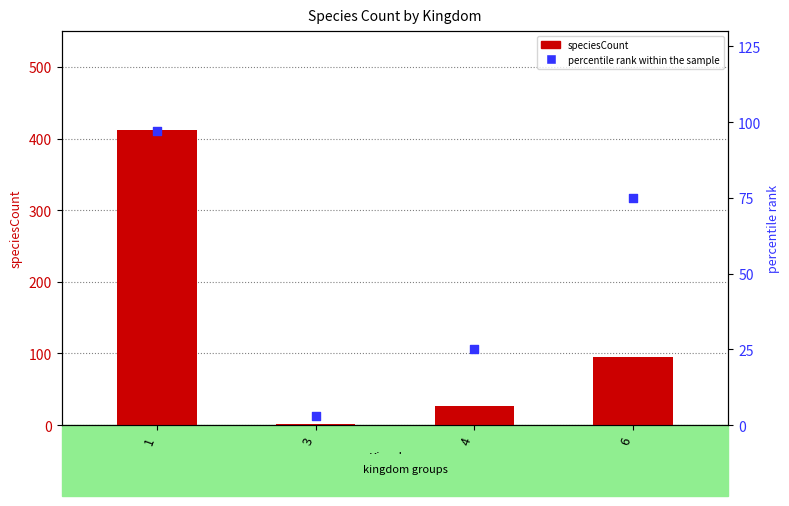

Which series has the largest Y range (max minus min)?

speciesCount